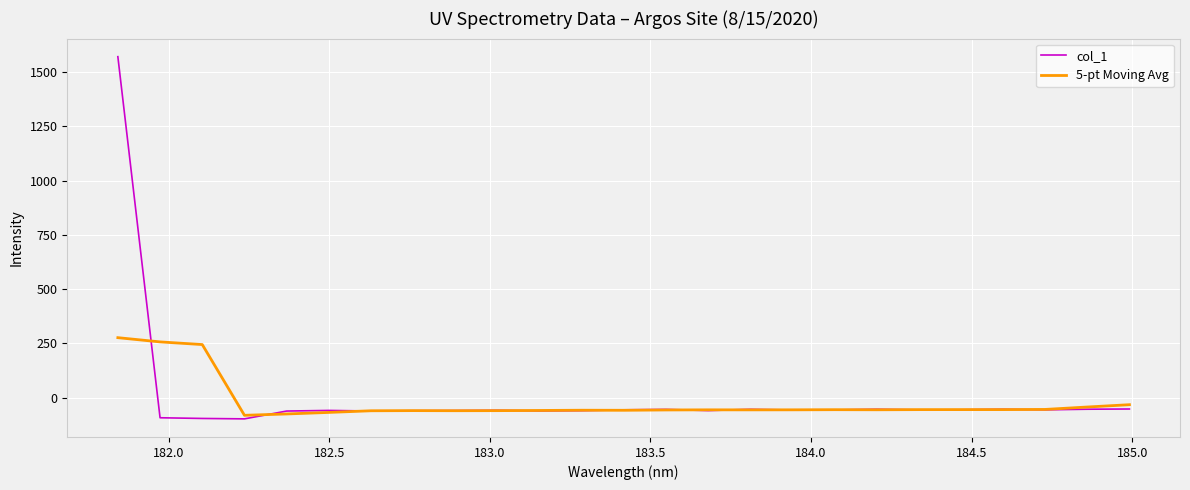

Which series has the largest range (max minus min)?

col_1